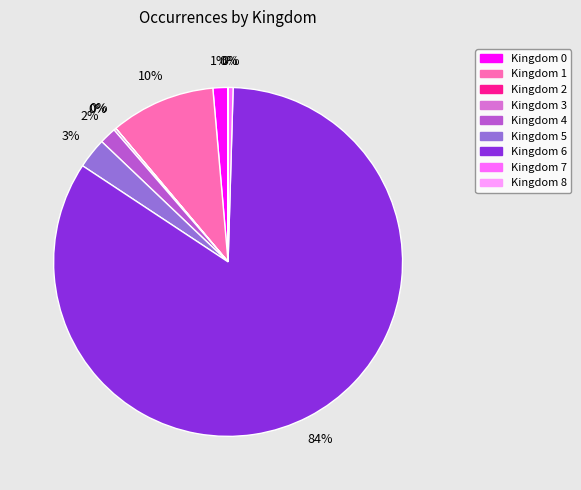

To the nearest percent, what is the average slice percentage?

11%